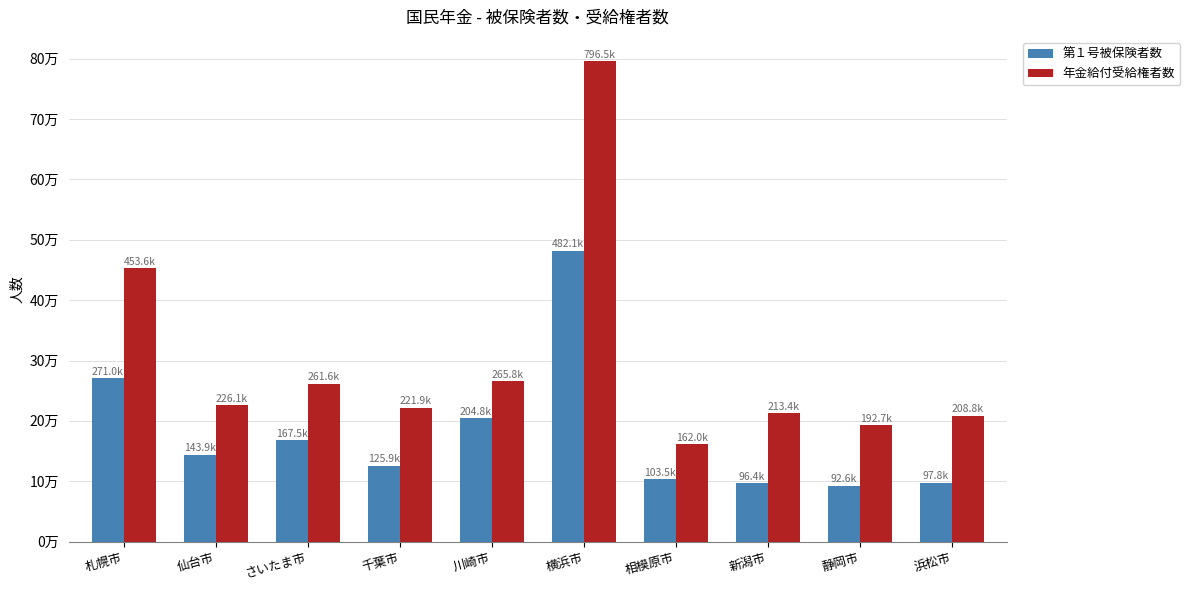

What are all the series names shown in the legend?

第１号被保険者数, 年金給付受給権者数